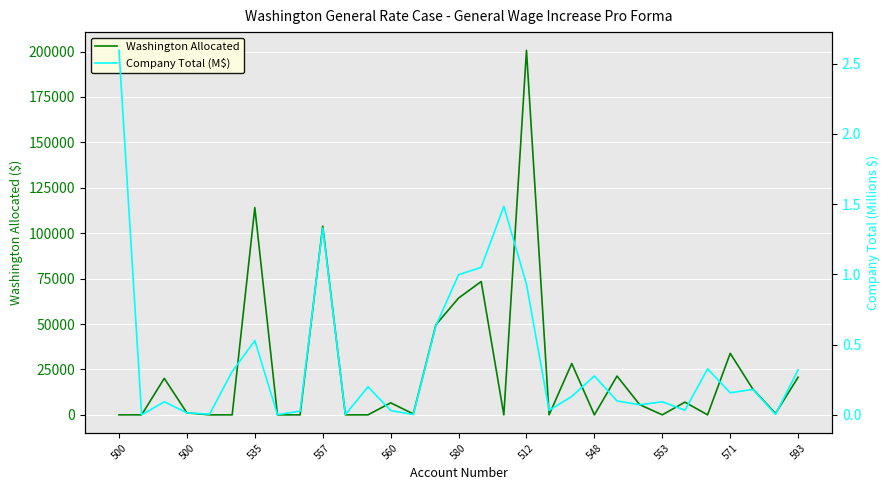

Reading left to right, list all the values displayed in this chart.

Washington Allocated: 0.0	11.2	20091.5	1093.0	0.0	0.0	114094.2	0.0	0.0	103875.4	0.0	0.0	6632.2	514.8	49627.9	64283.7	73391.9	0.0	200677.6	0.0	28276.5	0.0	21352.5	5609.0	0.0	6995.4	0.0	33860.6	14168.1	766.3	20719.7
Company Total (M$): 2.6	0.0	0.1	0.0	0.0	0.3	0.5	0.0	0.0	1.3	0.0	0.2	0.0	0.0	0.6	1.0	1.0	1.5	0.9	0.0	0.1	0.3	0.1	0.1	0.1	0.0	0.3	0.2	0.2	0.0	0.3